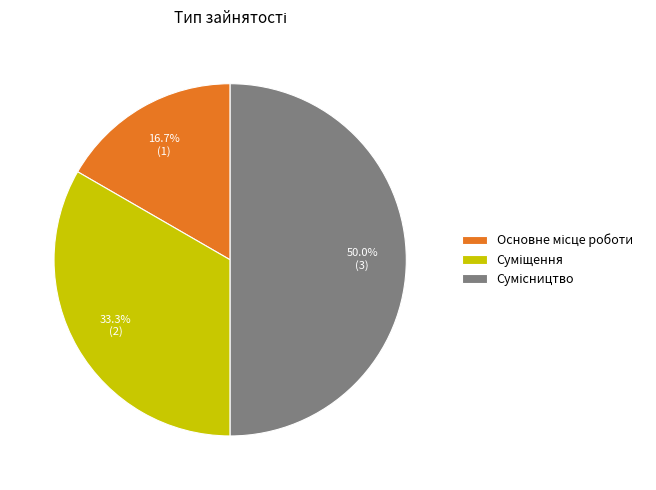

Rank the categories by value from lowest to highest.

Основне місце роботи, Суміщення, Сумісництво